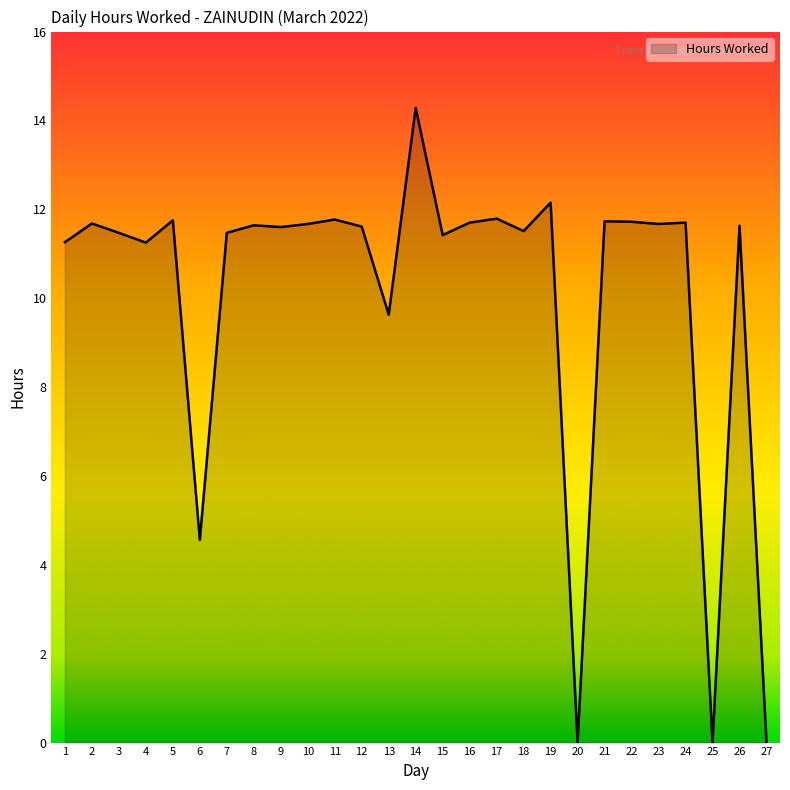

What is the greatest value displayed?

14.3